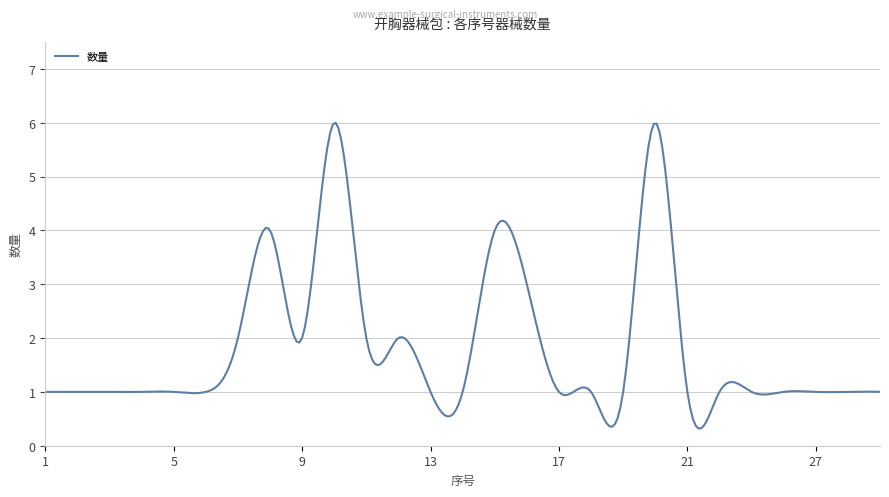

What is the sum of all values?

553.0